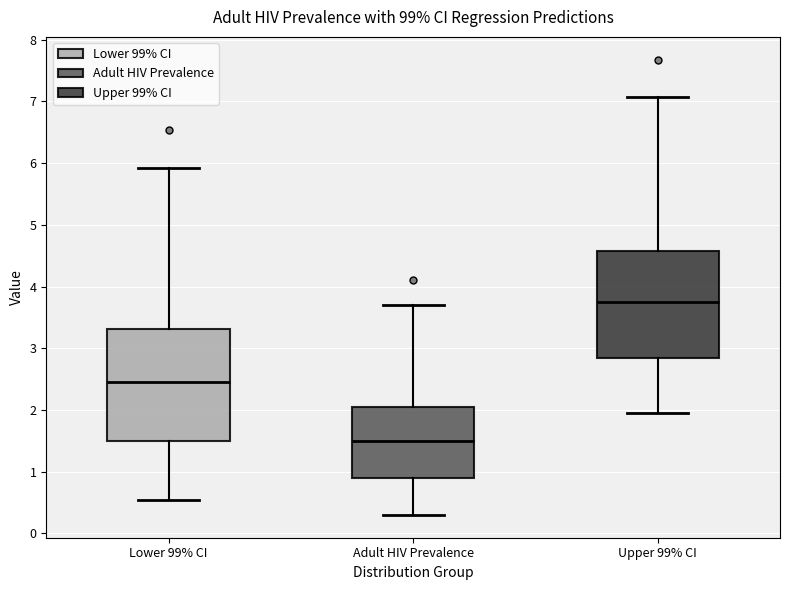

Where is the lower edge of the box for Adult HIV Prevalence on the y-axis? The values are not printed on the chart, so give them approximately, as read against the axis.

0.9